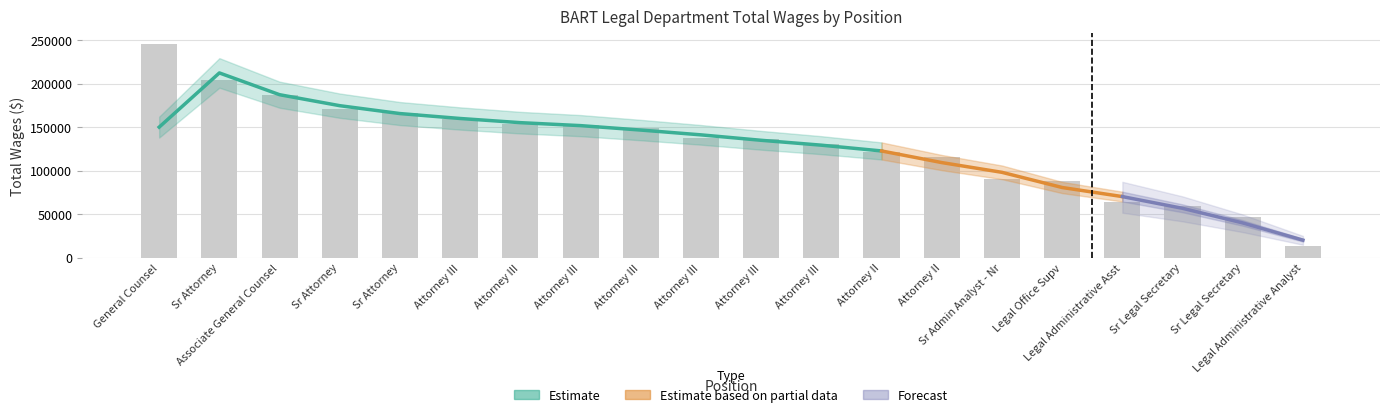

Are the bars grouped side by side (vs. stacked)?

No